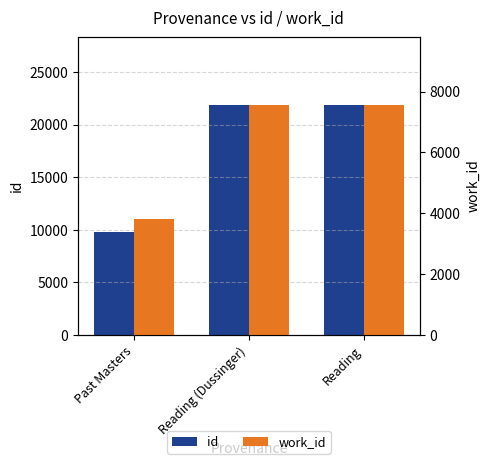

Which series has the largest range (max minus min)?

id